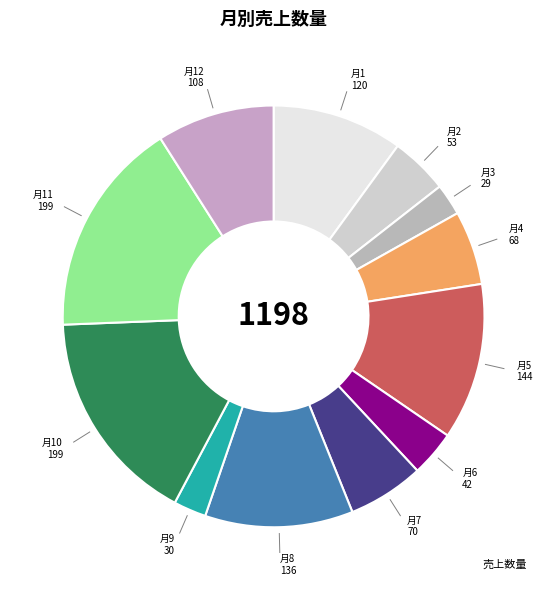

How many segments does this pie chart have?

12